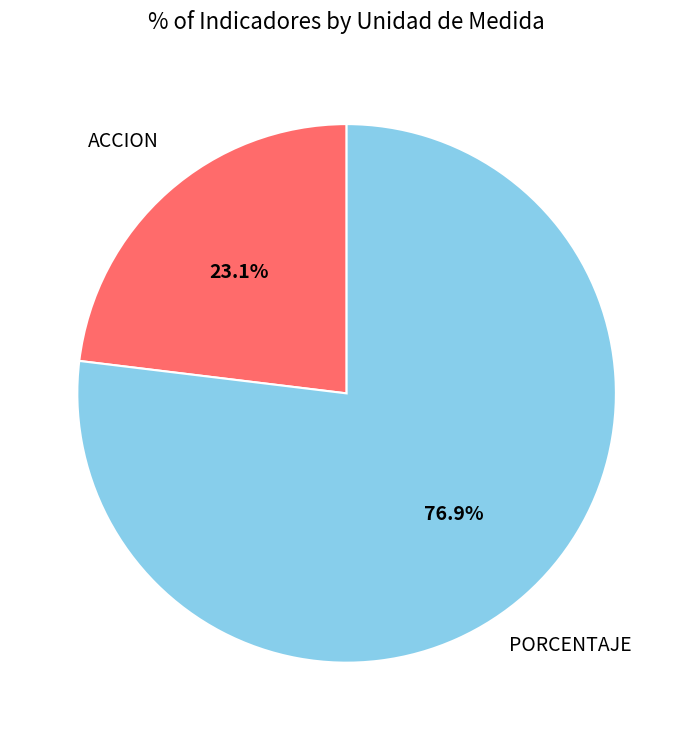

Does PORCENTAJE account for over 50% of the chart?

Yes